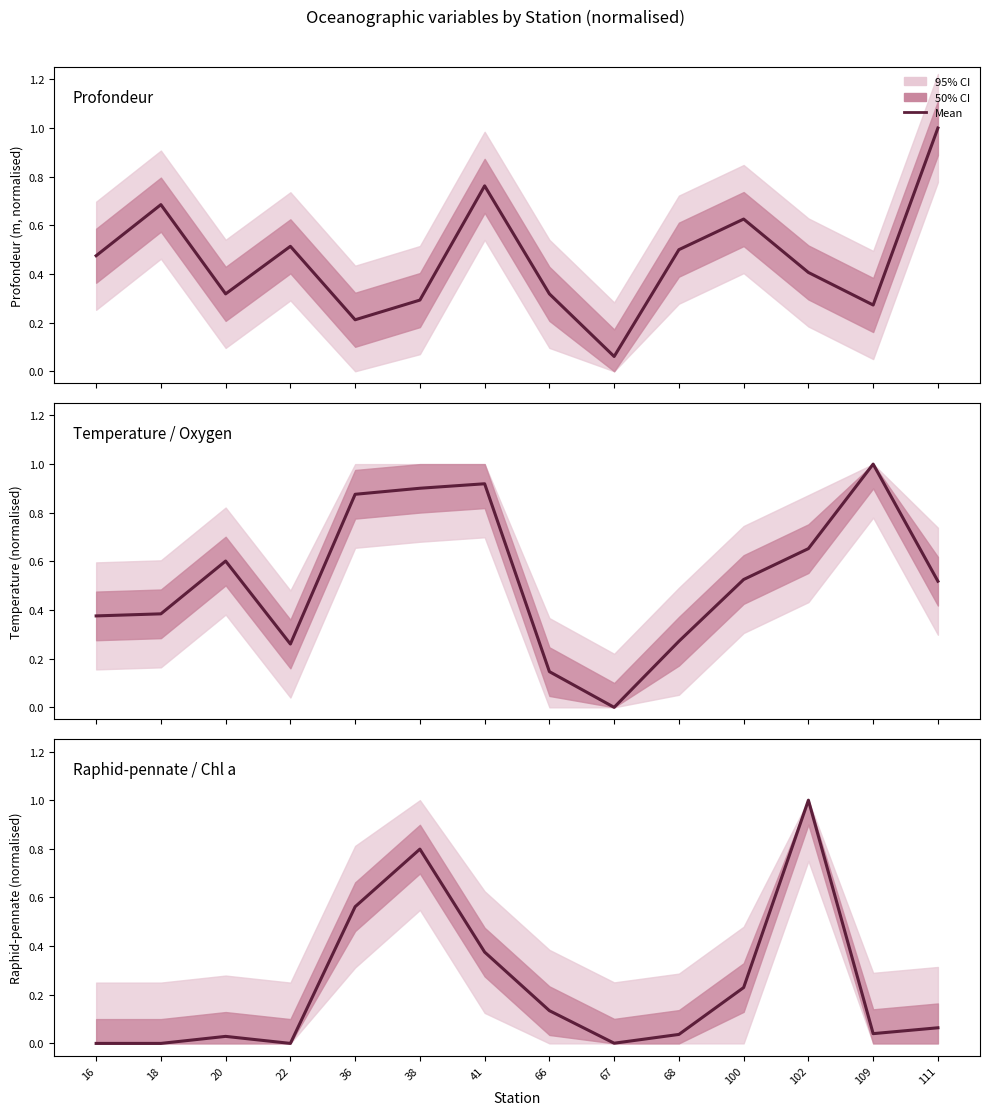

What is the maximum value shown in the chart?

1.0